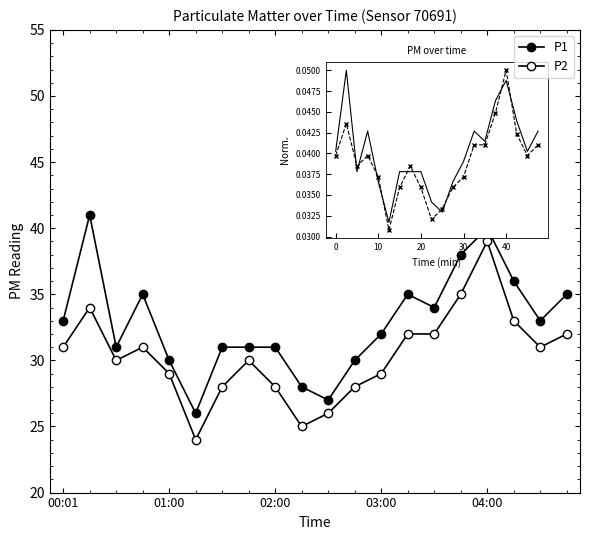

Is this an area chart (filled region under the line)?

No